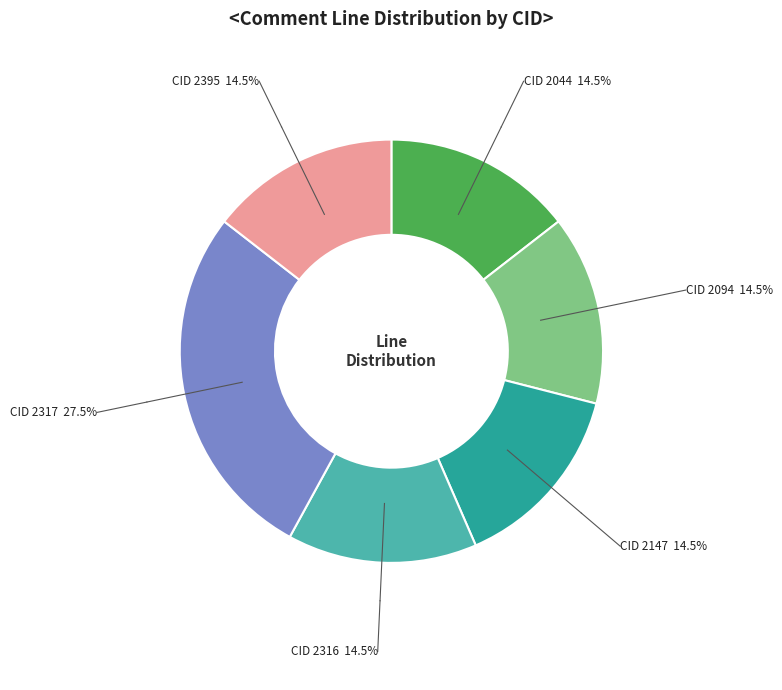

Is there any slice that represents more than half of the pie?

No